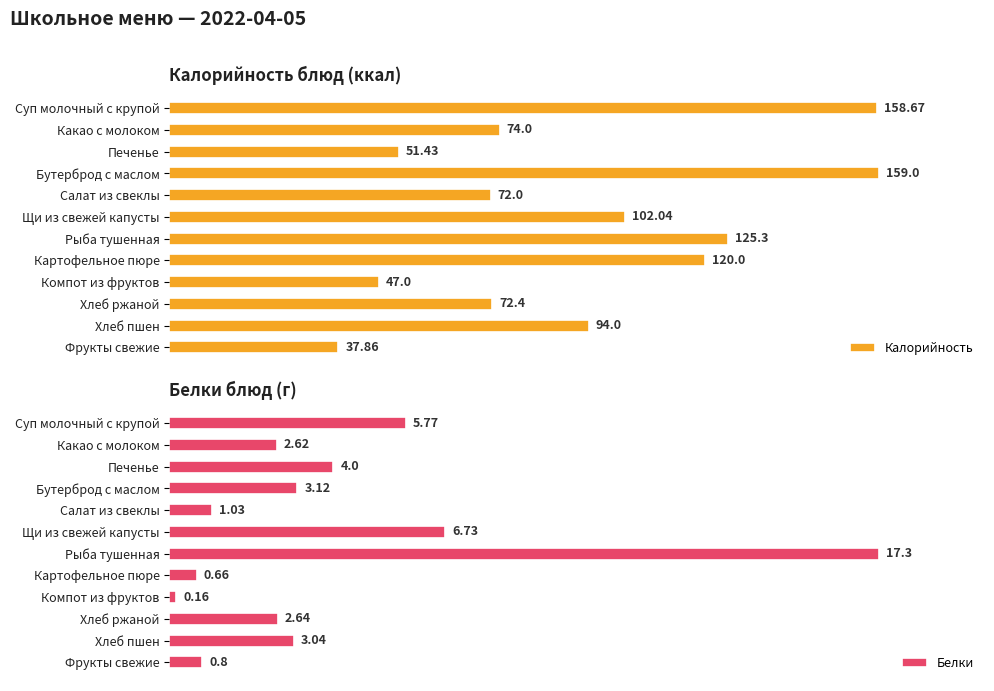

Rank the categories by Калорийность value from highest to lowest.

Бутерброд с маслом, Суп молочный с крупой, Рыба тушенная, Картофельное пюре, Щи из свежей капусты, Хлеб пшен, Какао с молоком, Хлеб ржаной, Салат из свеклы, Печенье, Компот из фруктов, Фрукты свежие